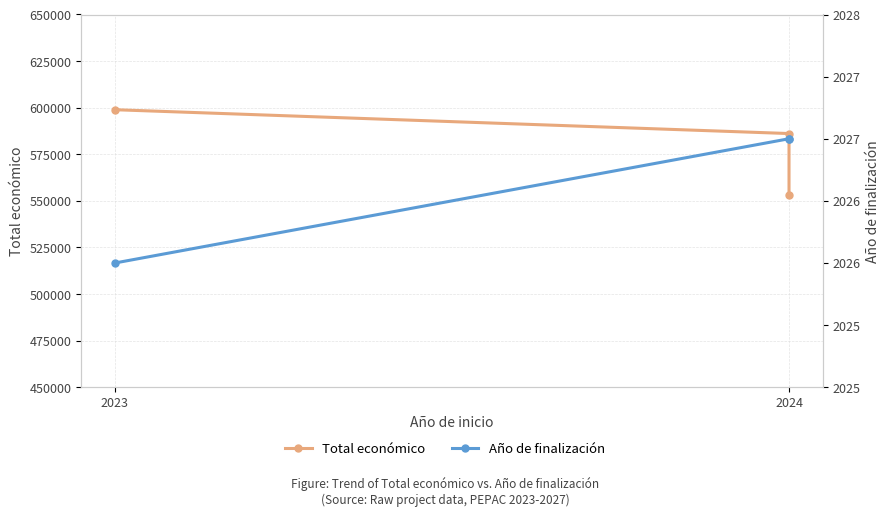

What is the difference between the Año de finalización values at 2024 and 2023?

1